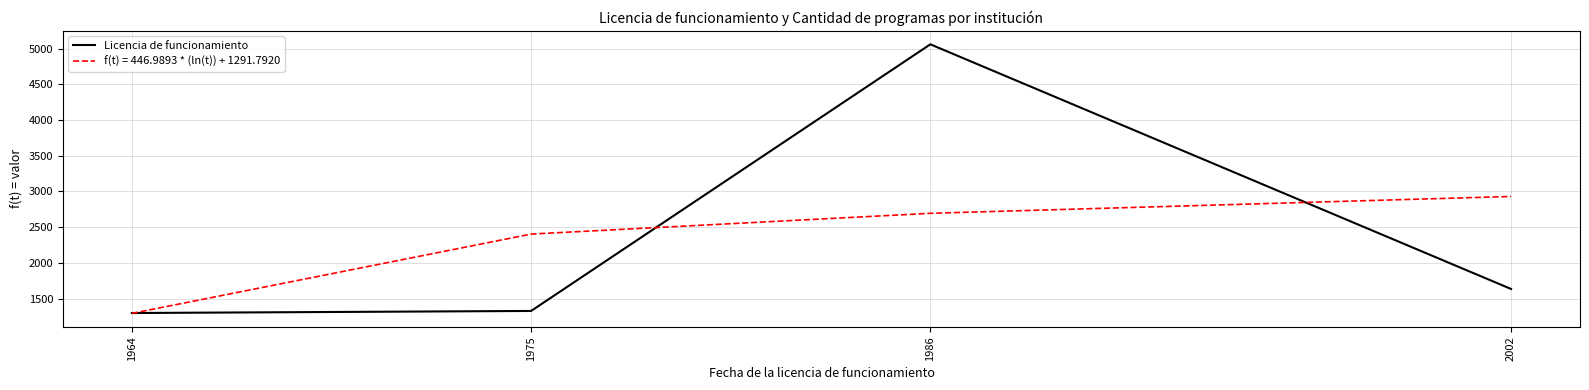

What is the difference between the highest and lowest values at 1975?

1076.5